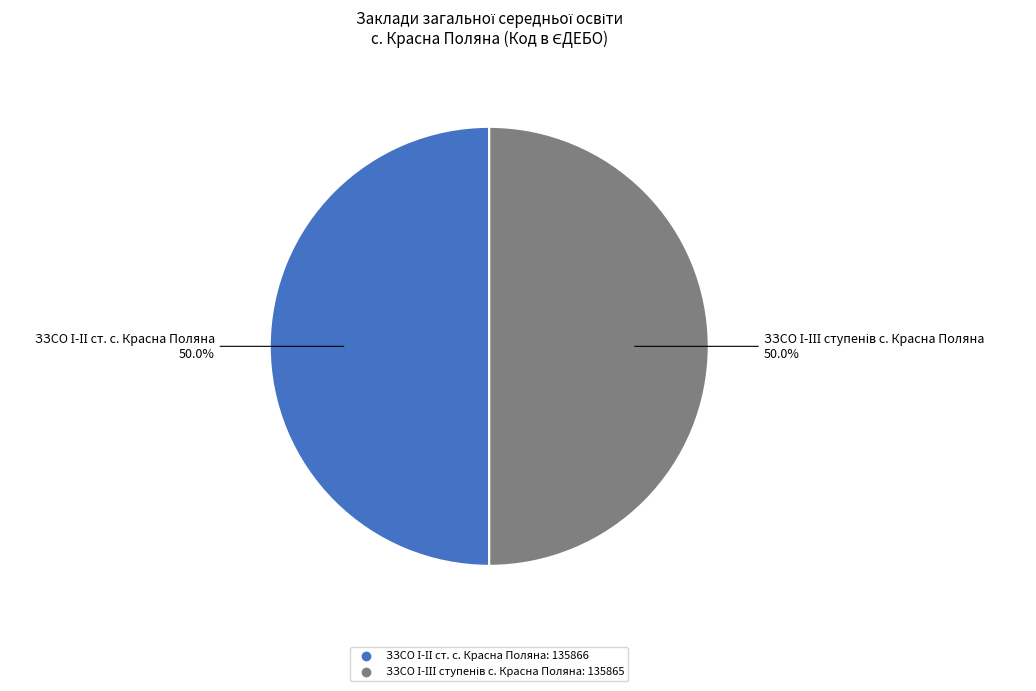

What is the smallest slice in the pie chart?

ЗЗСО І-ІІІ ступенів с. Красна Поляна